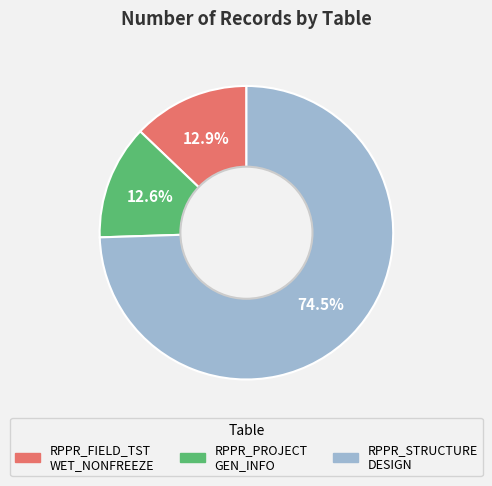

Does any single category account for the majority?

Yes